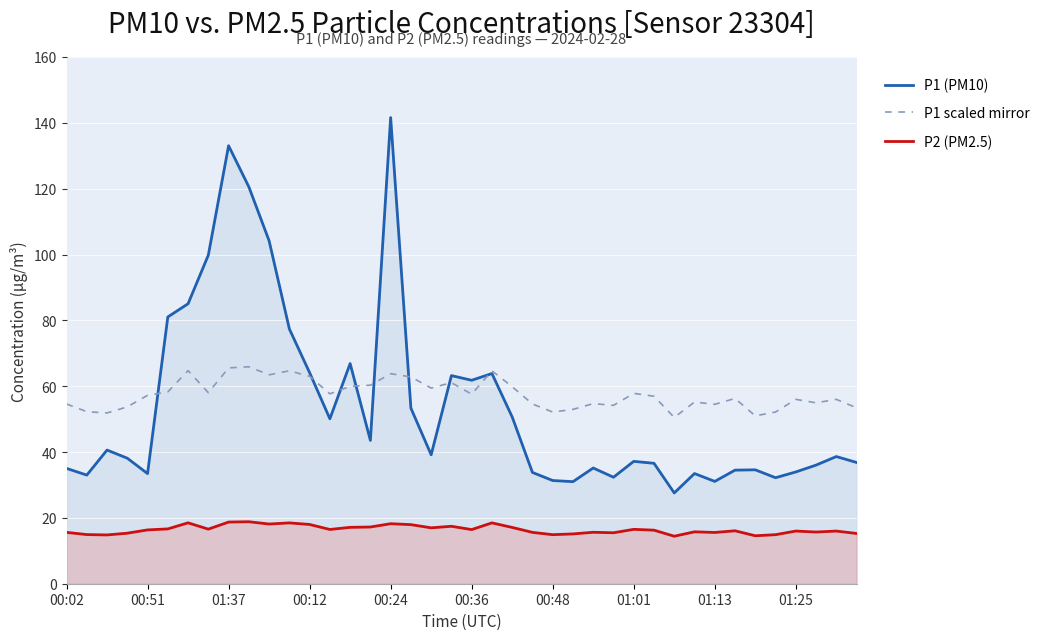

How many lines are shown in the chart?

3